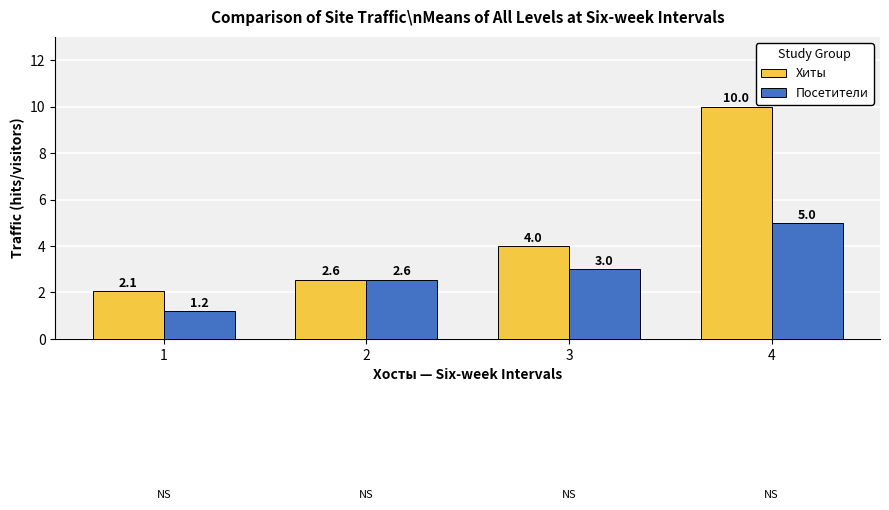

What is the smallest value displayed?

1.2